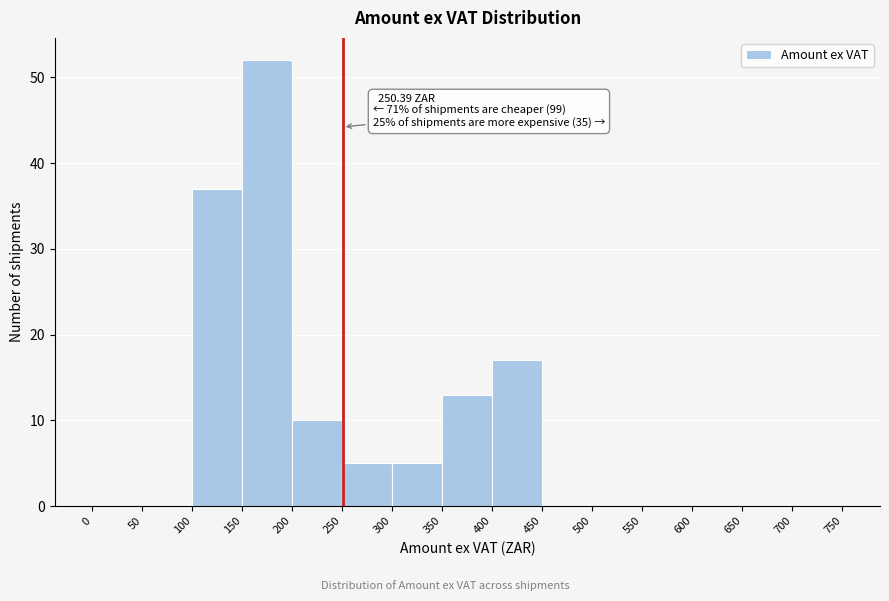

Over which range of the x-axis is the bar tallest?

150 to 200